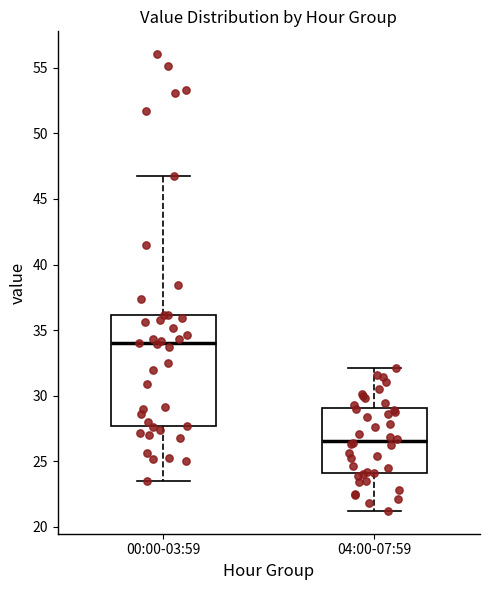

Comparing the boxes themselves (not the whiskers), which one is the tallest?

00:00-03:59